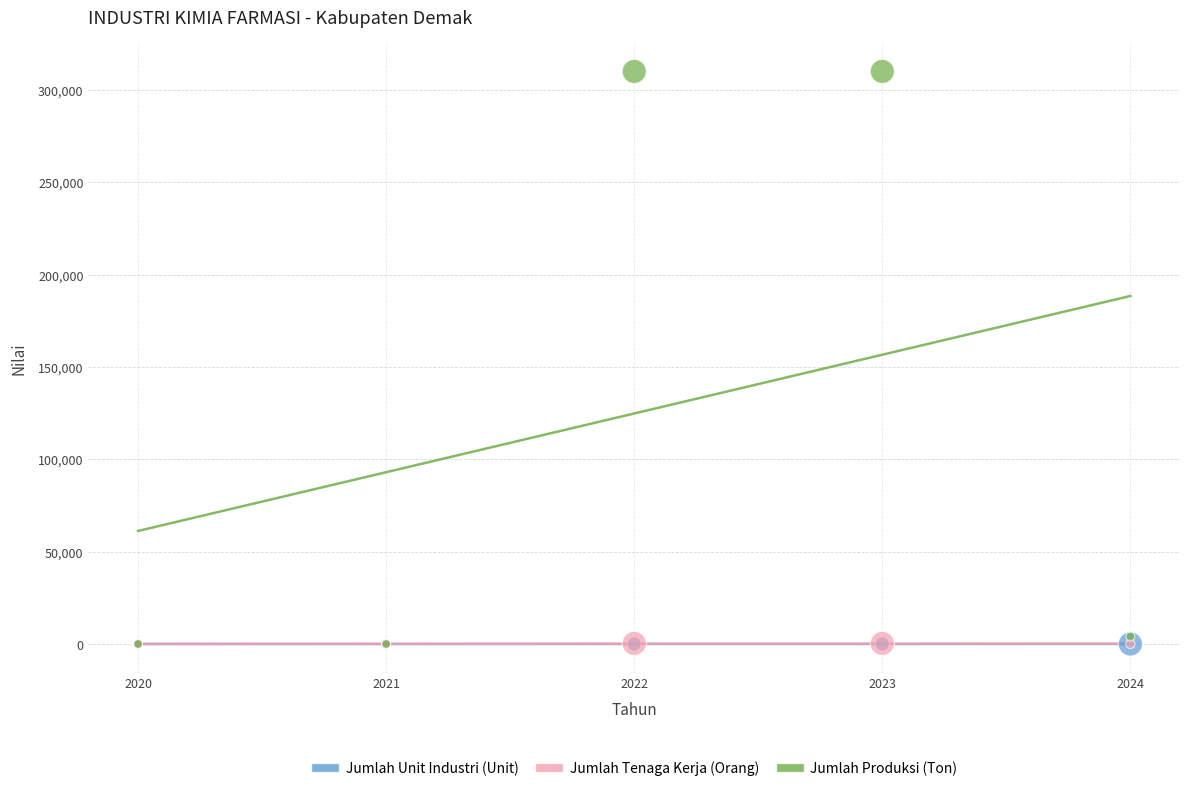

Which series contains the highest Y value?

Jumlah Produksi (Ton)